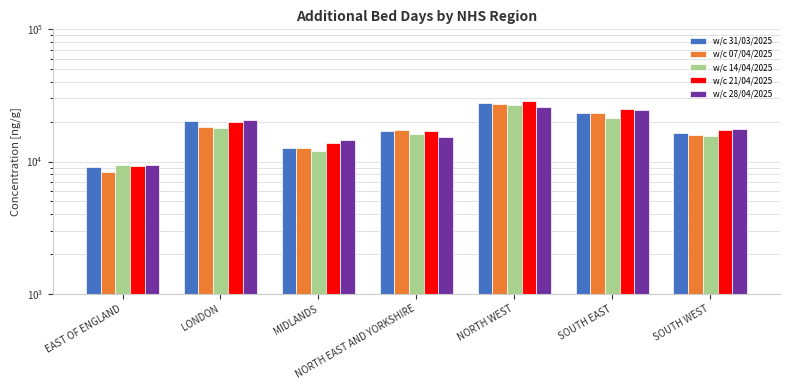

At which label does w/c 21/04/2025 reach its peak?

NORTH WEST